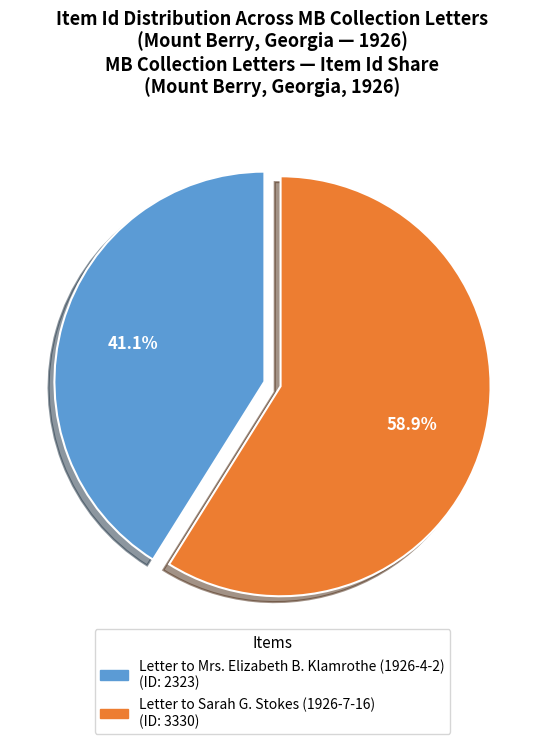

Does any single category account for the majority?

Yes